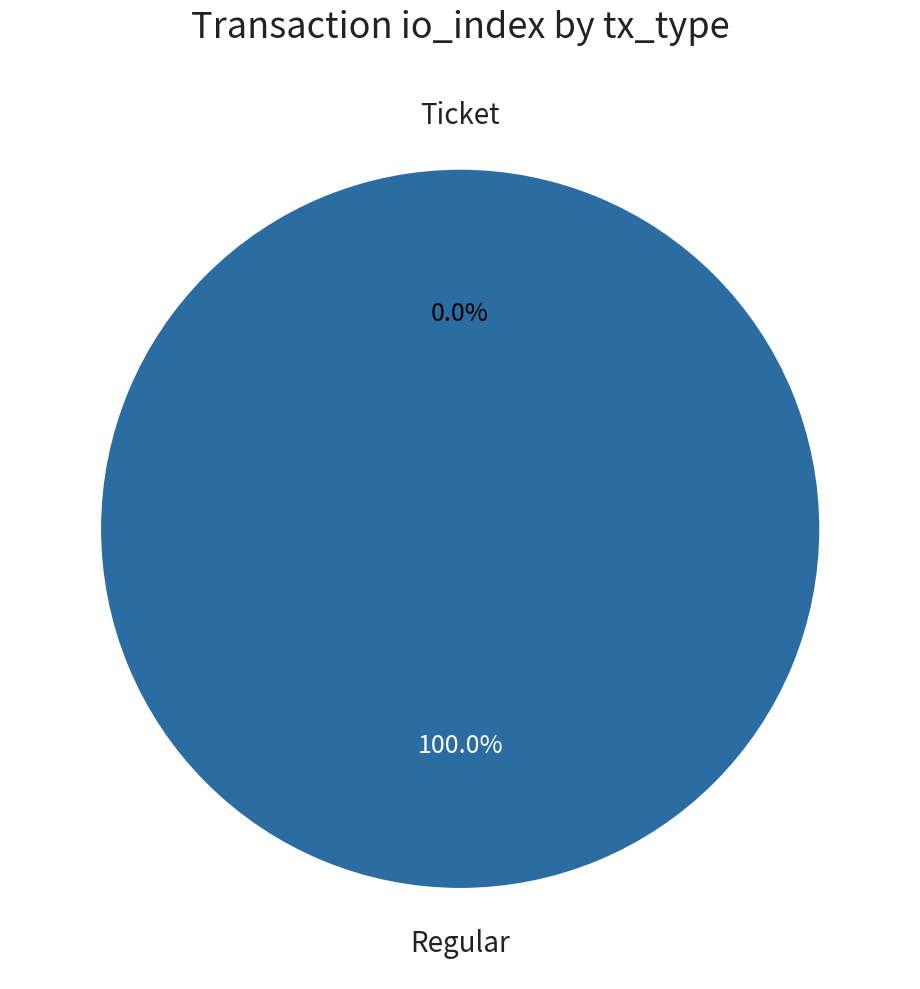

What is the majority slice?

Regular